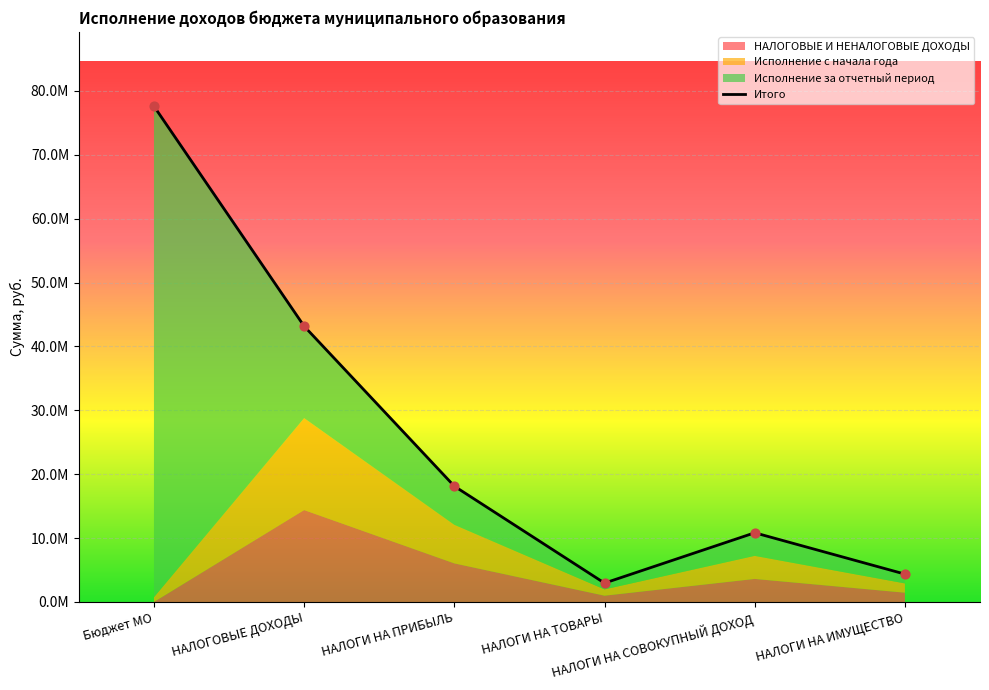

What is the total value across all series at Бюджет МО?

77605133.7